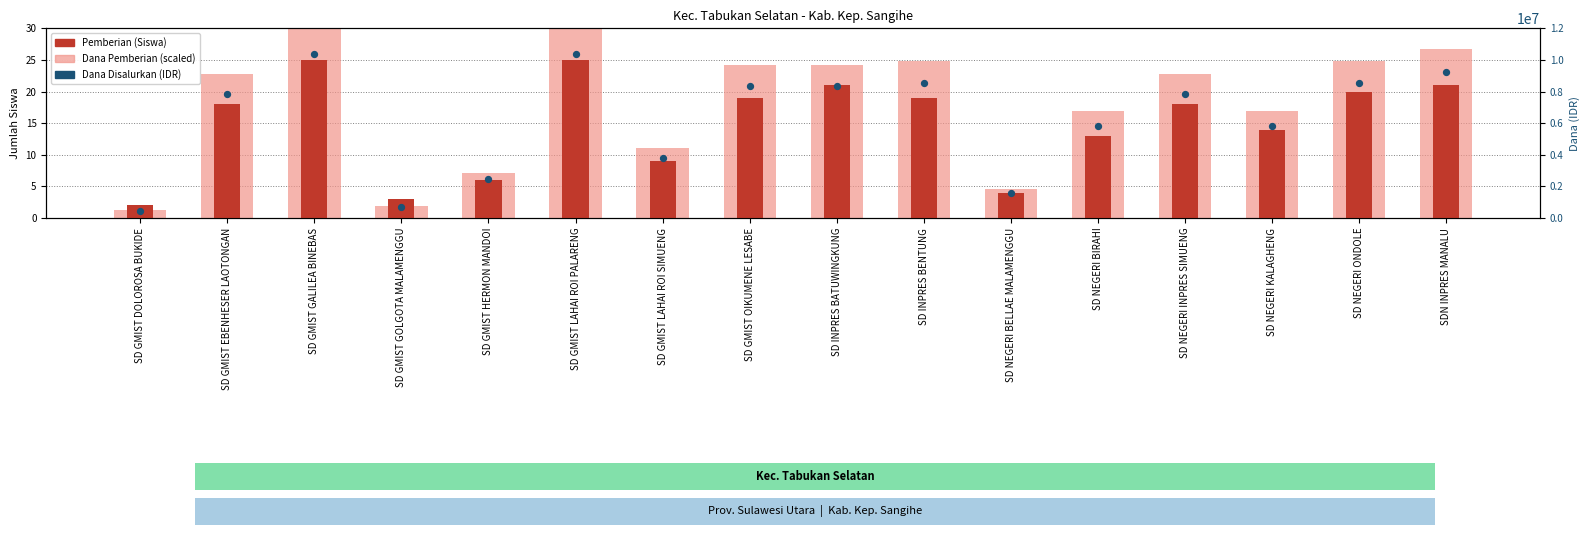

What are all the series names shown in the legend?

Dana Pemberian (scaled), Pemberian (Siswa), Dana Disalurkan (IDR)